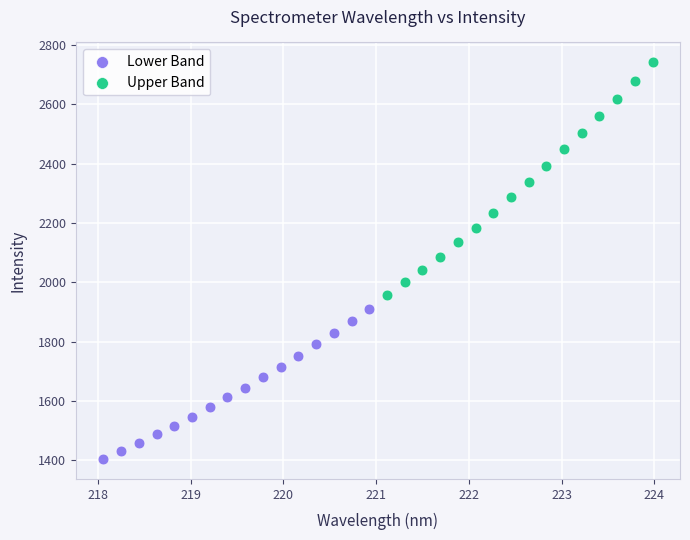

Which series has the widest spread of Y values?

Upper Band